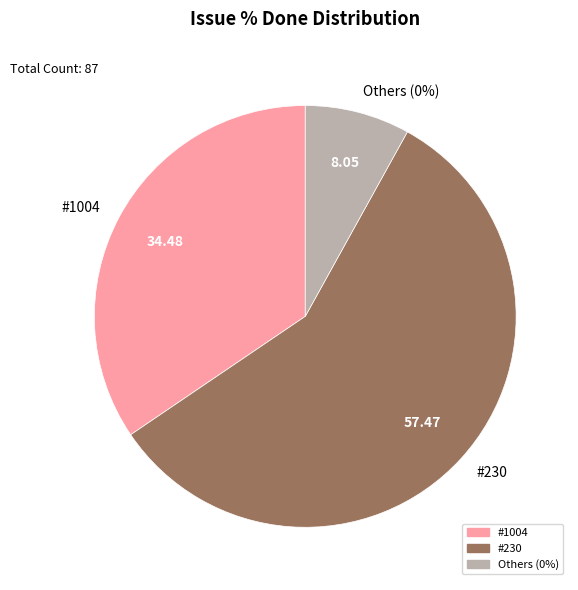

What is the largest slice in the pie chart?

230